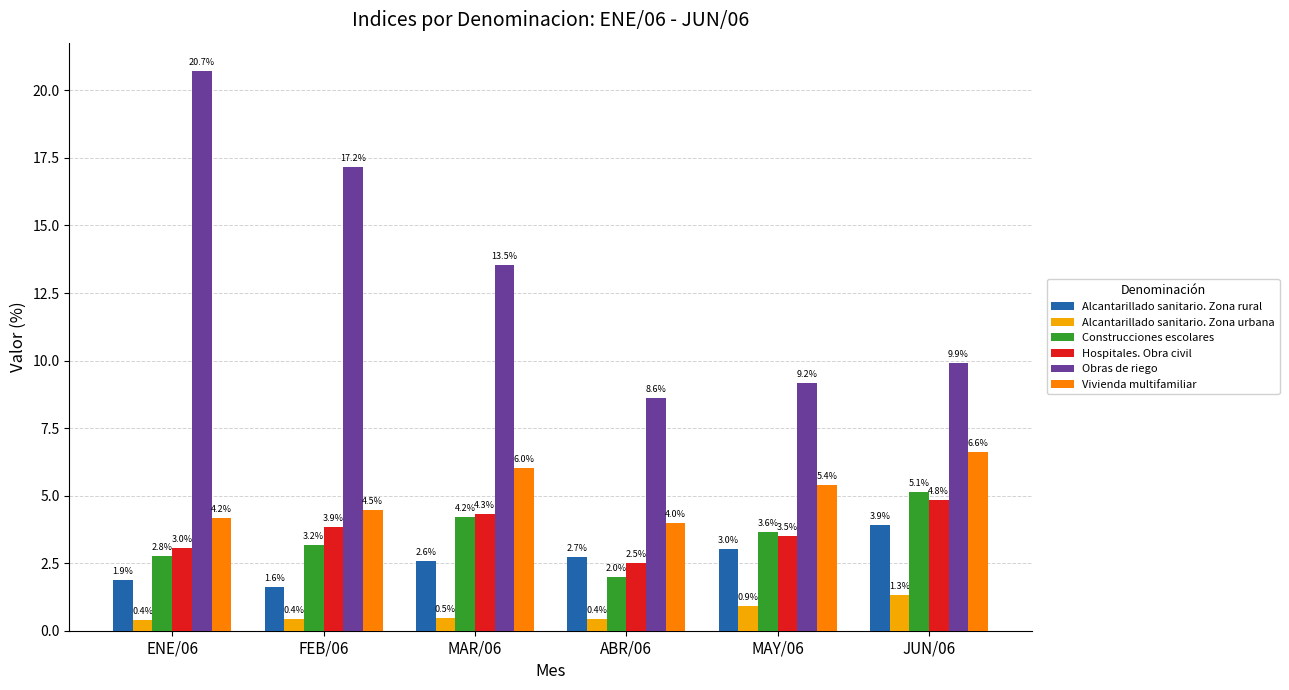

What is the difference between the Obras de riego values at ABR/06 and FEB/06?

8.5